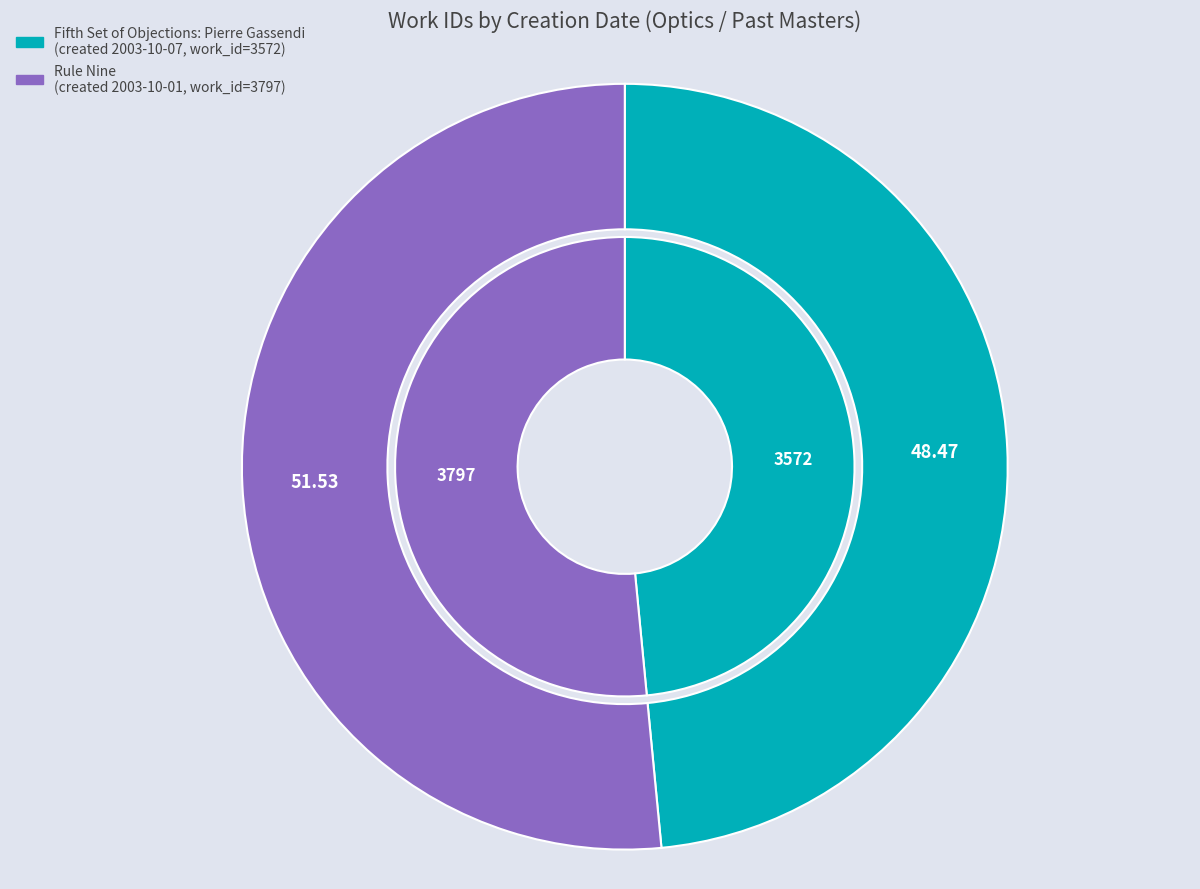

Is it true that 2003-10-01 (Rule Nine) is 41% of the pie?

False